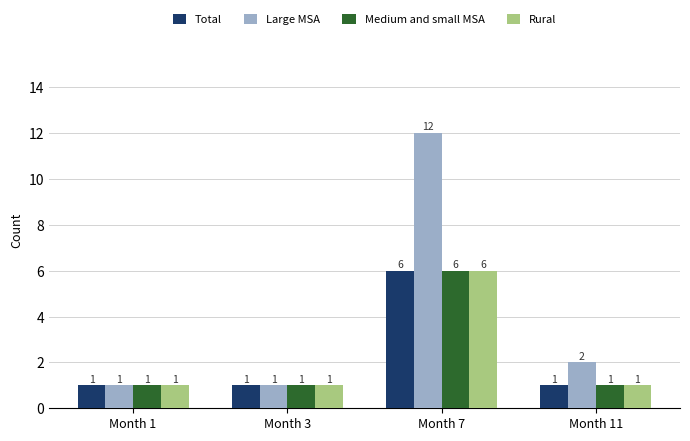

What are all the series names shown in the legend?

Total, Large MSA, Medium and small MSA, Rural